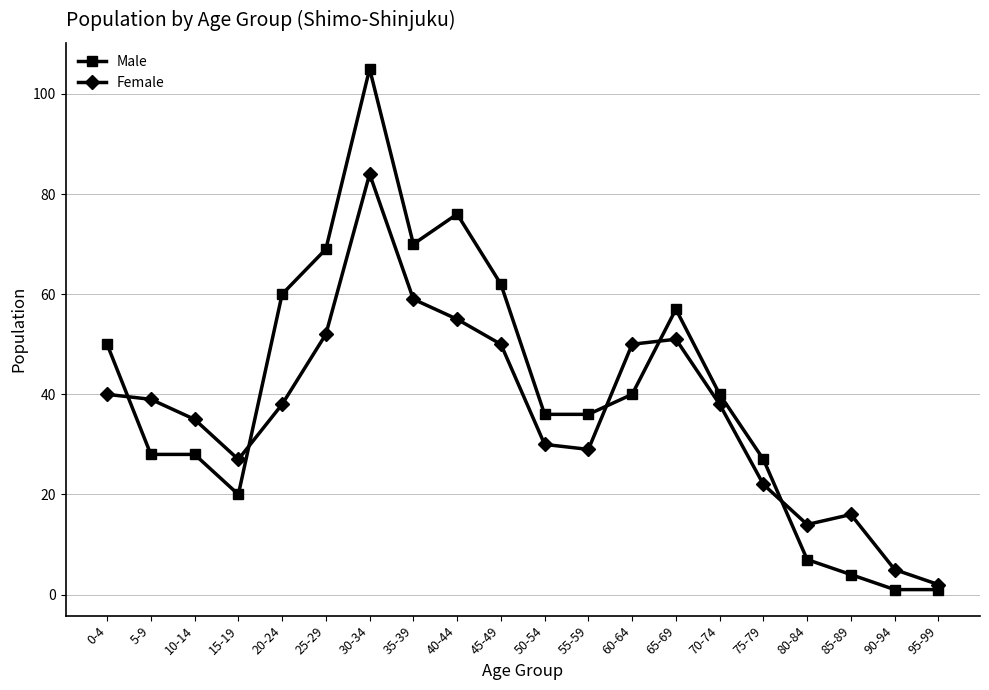

Reading right to left, extract all data points from this chart.

Male: 1	1	4	7	27	40	57	40	36	36	62	76	70	105	69	60	20	28	28	50
Female: 2	5	16	14	22	38	51	50	29	30	50	55	59	84	52	38	27	35	39	40